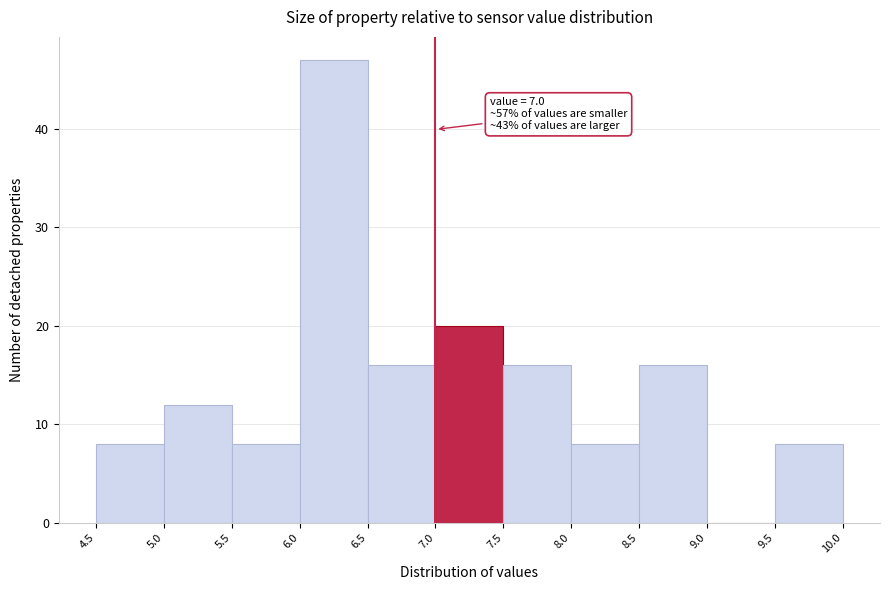

Over which range of the x-axis is the bar tallest?

6.0 to 6.5